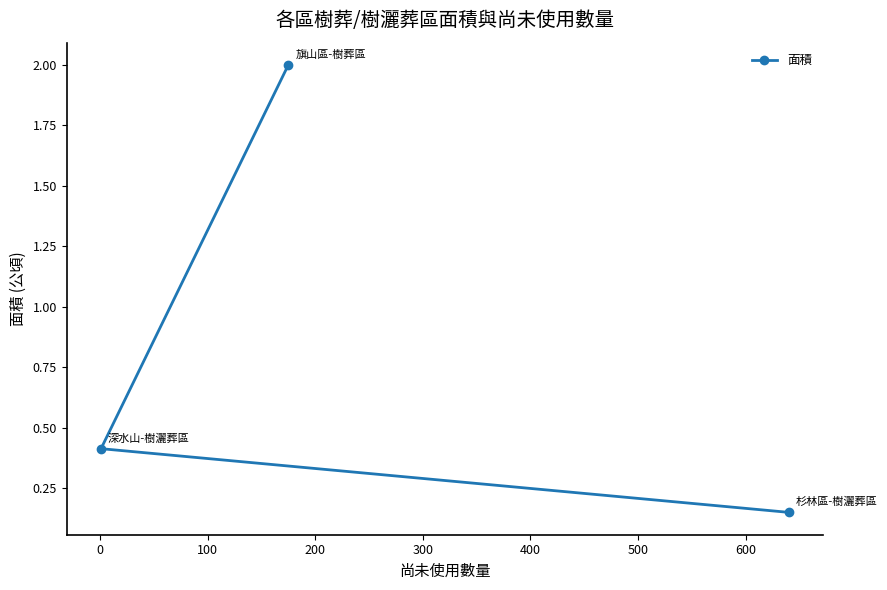

What is the value of the 2nd point from the left?

2.0